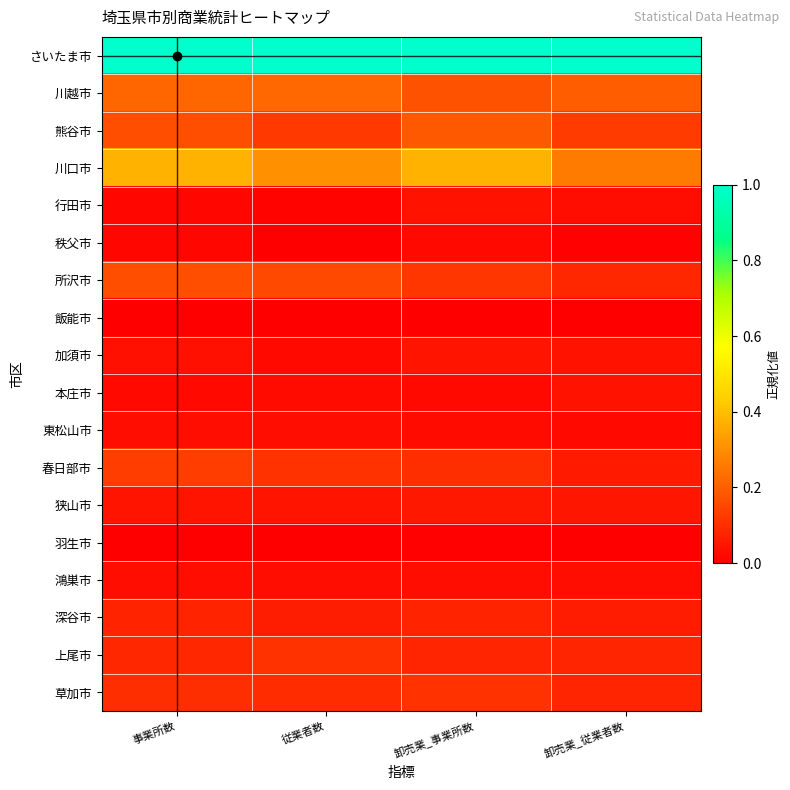

Reading left to right, transcribe all the data shown in this chart.

さいたま市: 事業所数=1.0	従業者数=1.0	卸売業_事業所数=1.0	卸売業_従業者数=1.0
川越市: 事業所数=0.2	従業者数=0.2	卸売業_事業所数=0.2	卸売業_従業者数=0.2
熊谷市: 事業所数=0.2	従業者数=0.1	卸売業_事業所数=0.2	卸売業_従業者数=0.1
川口市: 事業所数=0.4	従業者数=0.3	卸売業_事業所数=0.4	卸売業_従業者数=0.3
行田市: 事業所数=0.0	従業者数=0.0	卸売業_事業所数=0.0	卸売業_従業者数=0.0
秩父市: 事業所数=0.0	従業者数=0.0	卸売業_事業所数=0.0	卸売業_従業者数=0.0
所沢市: 事業所数=0.2	従業者数=0.2	卸売業_事業所数=0.1	卸売業_従業者数=0.1
飯能市: 事業所数=0.0	従業者数=0.0	卸売業_事業所数=0.0	卸売業_従業者数=0.0
加須市: 事業所数=0.0	従業者数=0.0	卸売業_事業所数=0.0	卸売業_従業者数=0.0
本庄市: 事業所数=0.0	従業者数=0.0	卸売業_事業所数=0.0	卸売業_従業者数=0.0
東松山市: 事業所数=0.0	従業者数=0.0	卸売業_事業所数=0.0	卸売業_従業者数=0.0
春日部市: 事業所数=0.1	従業者数=0.1	卸売業_事業所数=0.1	卸売業_従業者数=0.1
狭山市: 事業所数=0.0	従業者数=0.0	卸売業_事業所数=0.1	卸売業_従業者数=0.0
羽生市: 事業所数=0.0	従業者数=0.0	卸売業_事業所数=0.0	卸売業_従業者数=0.0
鴻巣市: 事業所数=0.0	従業者数=0.0	卸売業_事業所数=0.0	卸売業_従業者数=0.0
深谷市: 事業所数=0.1	従業者数=0.1	卸売業_事業所数=0.1	卸売業_従業者数=0.1
上尾市: 事業所数=0.1	従業者数=0.1	卸売業_事業所数=0.1	卸売業_従業者数=0.1
草加市: 事業所数=0.1	従業者数=0.1	卸売業_事業所数=0.1	卸売業_従業者数=0.1